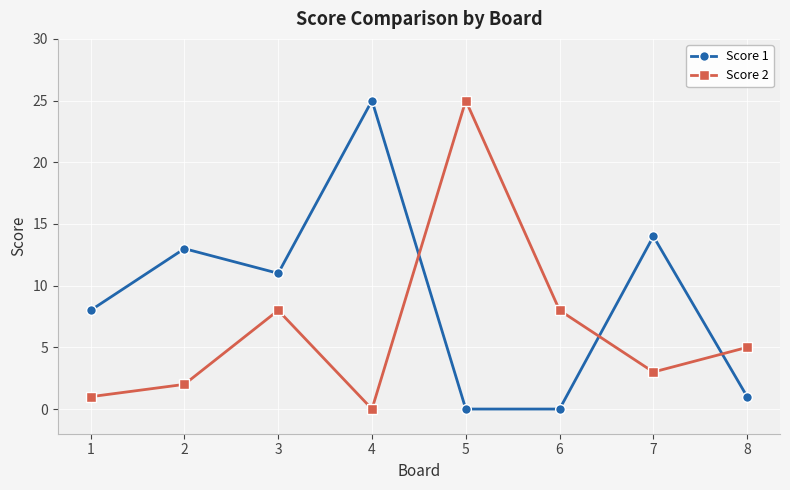

Is the value of Score 1 at 6 greater than the value of Score 2 at 7?

No